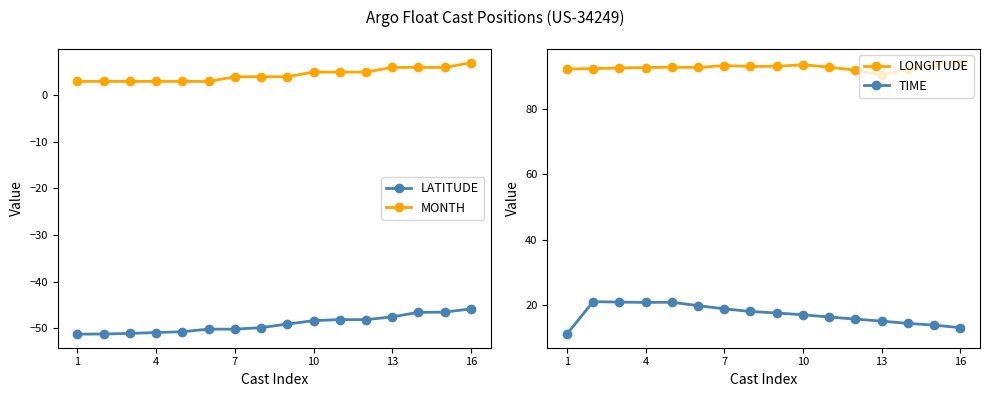

True or false: LATITUDE and LONGITUDE intersect in this chart.

False